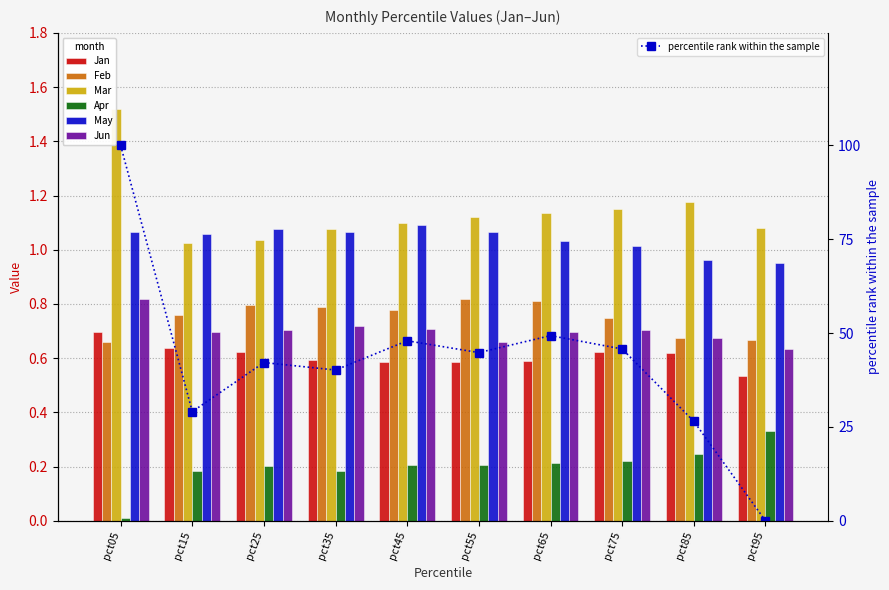

What is the sum of all Mar values?

11.4